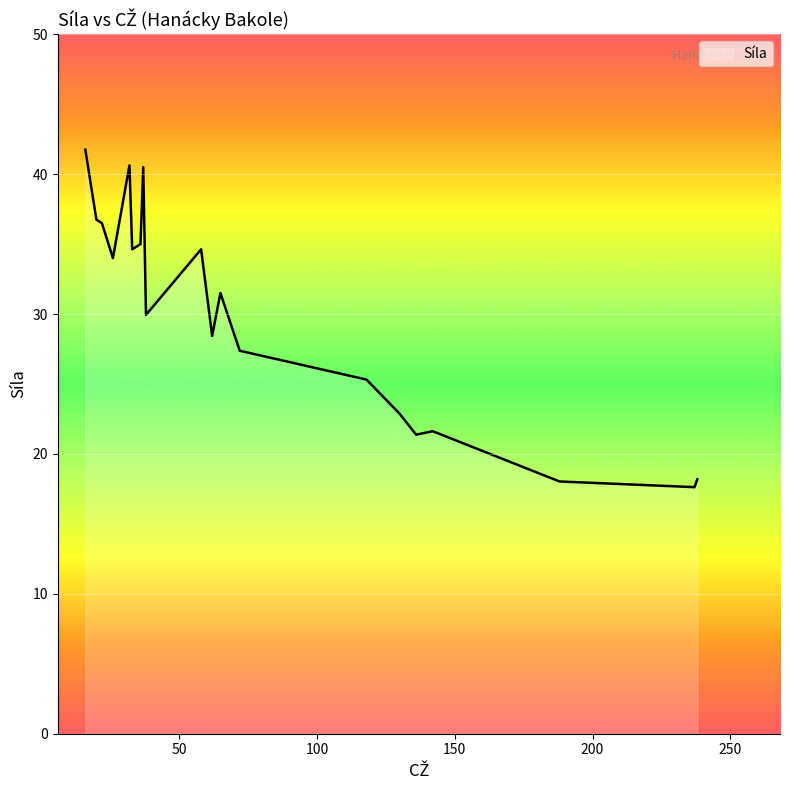

What is the smallest value displayed?

17.6